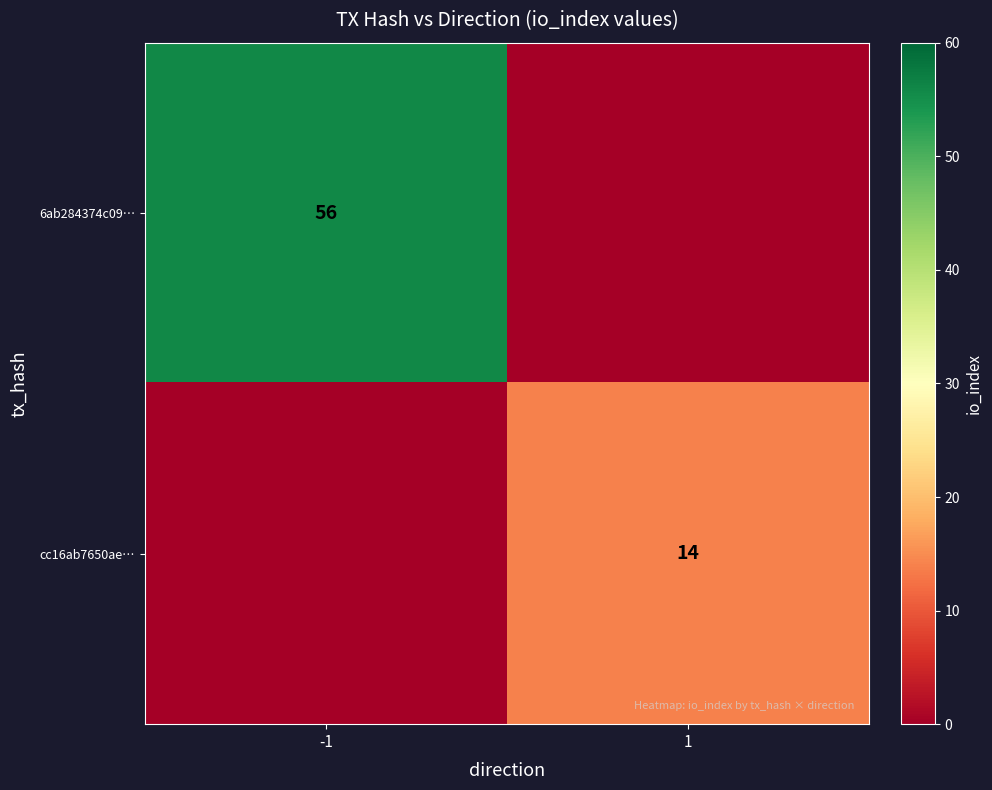

Is the value of 6ab284374c09… at -1 greater than the value of cc16ab7650ae… at 1?

Yes